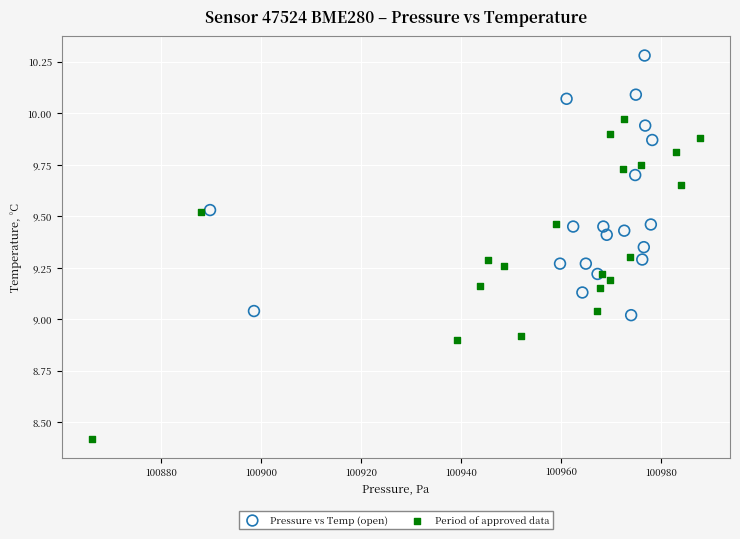

Which series reaches the minimum Y coordinate?

Period of approved data